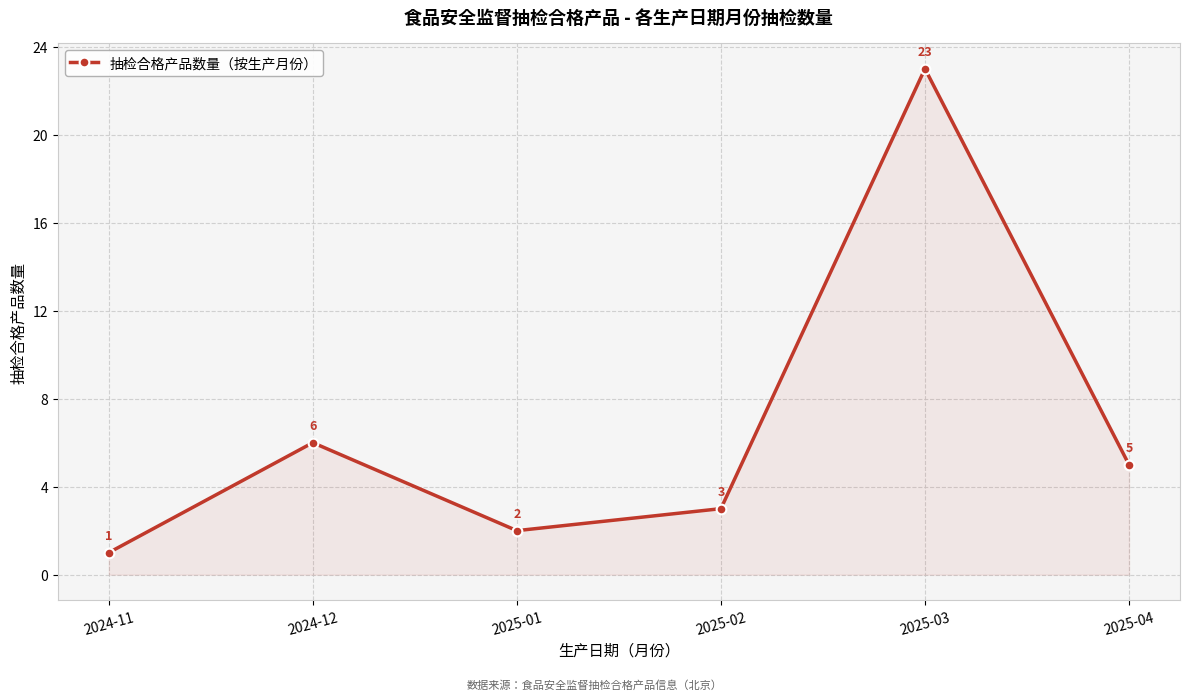

What is the smallest value displayed?

1